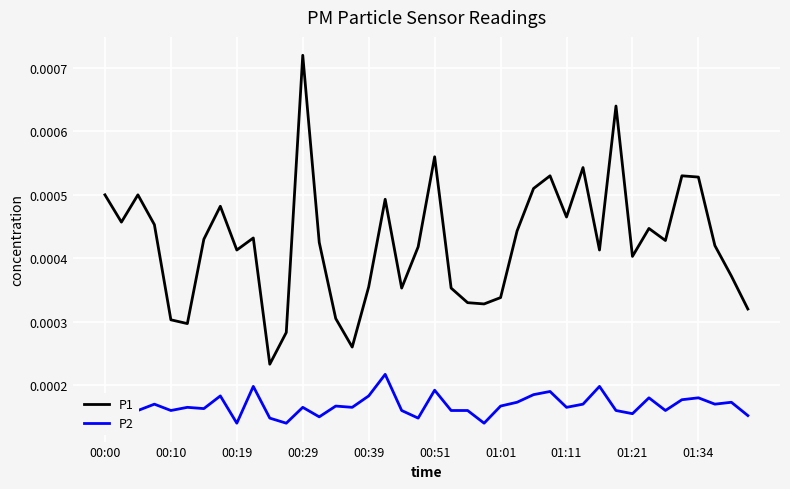

True or false: P2 and P1 intersect in this chart.

False